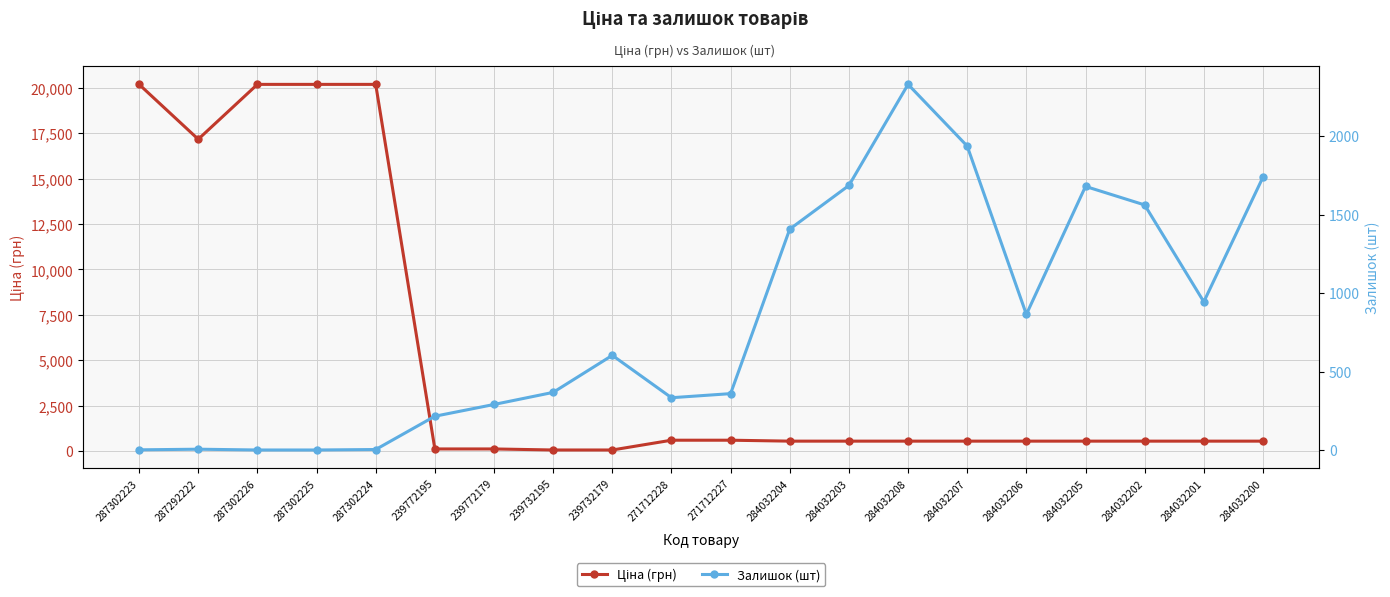

What is the average value of the Залишок (шт) series?

816.0